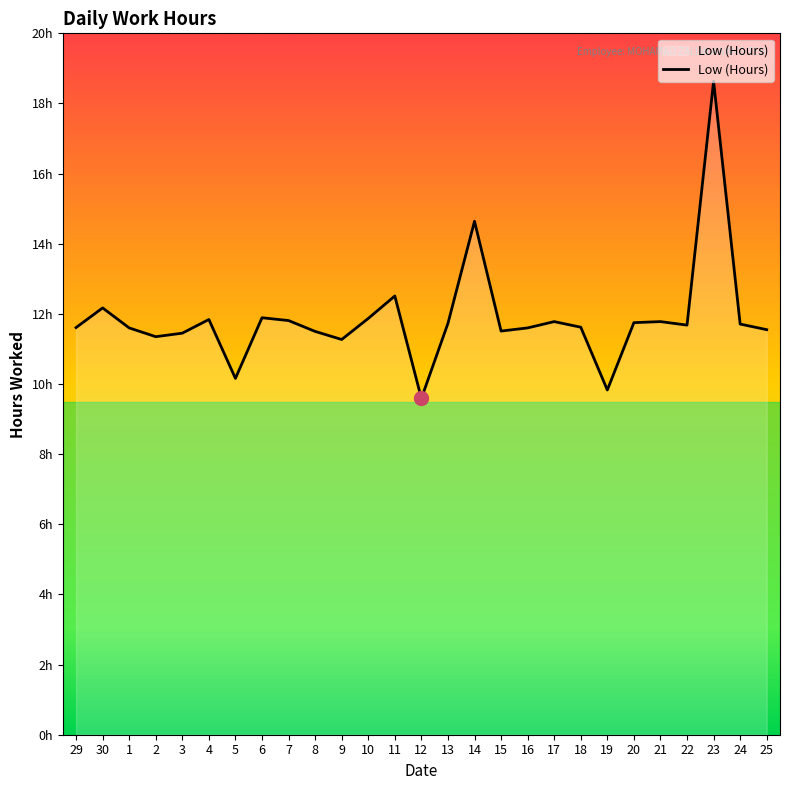

Which has a higher value, 18 or 3?

18